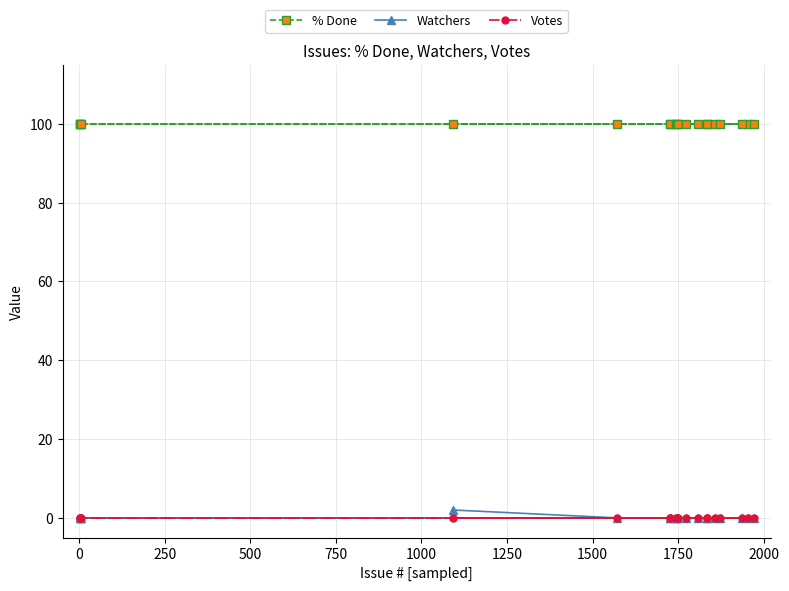

How many values in the Watchers series exceed 0?

1